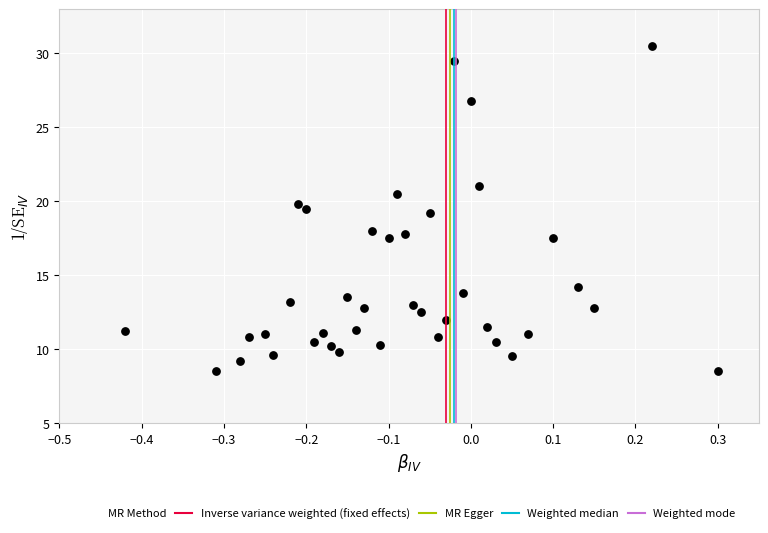

What is the range of X values (max minus min)?

0.7